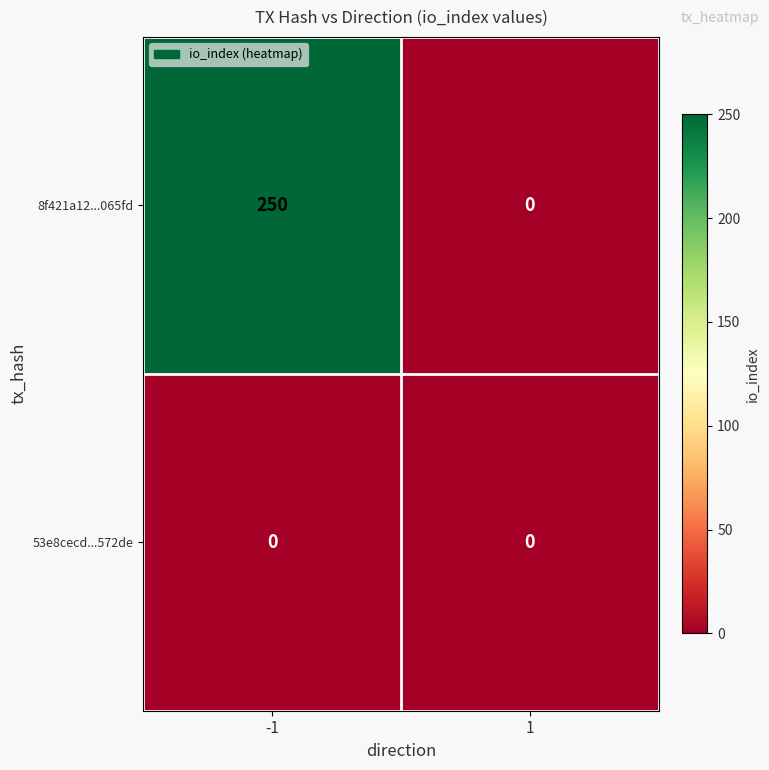

What is the difference between the 8f421a12...065fd values at 1 and -1?

250